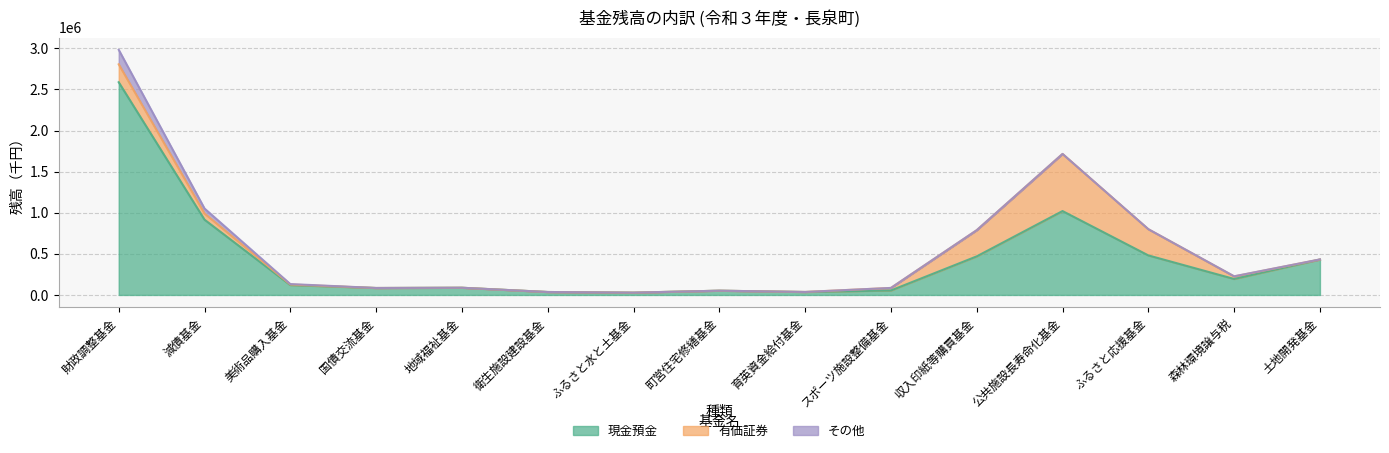

What is the lowest value of the 現金預金 series?

28027.1